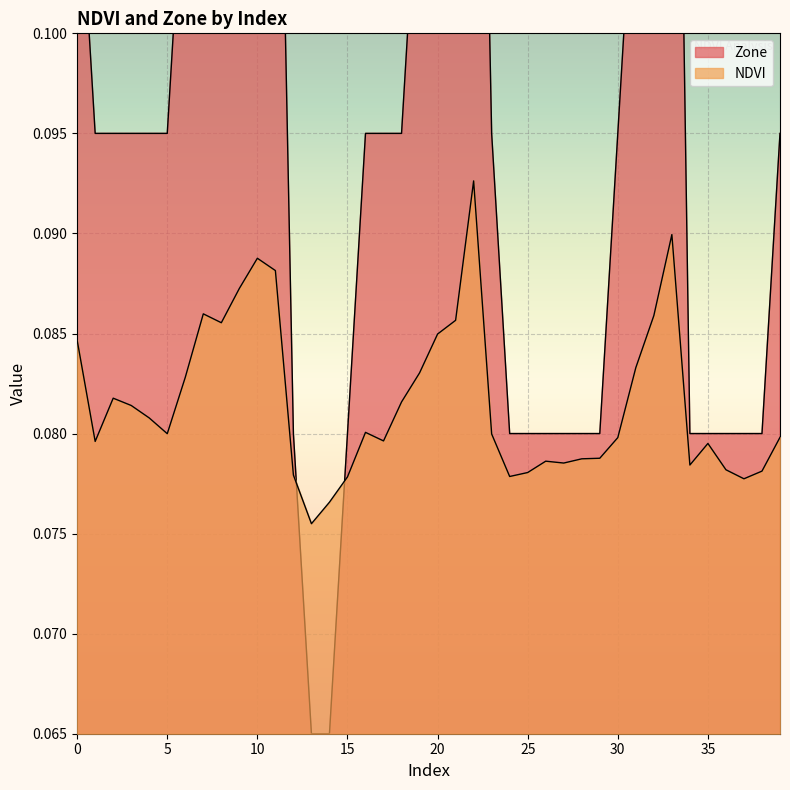

Reading right to left, what are all the values shown in this chart?

NDVI: 39=0.1	38=0.1	37=0.1	36=0.1	35=0.1	34=0.1	33=0.1	32=0.1	31=0.1	30=0.1	29=0.1	28=0.1	27=0.1	26=0.1	25=0.1	24=0.1	23=0.1	22=0.1	21=0.1	20=0.1	19=0.1	18=0.1	17=0.1	16=0.1	15=0.1	14=0.1	13=0.1	12=0.1	11=0.1	10=0.1	9=0.1	8=0.1	7=0.1	6=0.1	5=0.1	4=0.1	3=0.1	2=0.1	1=0.1	0=0.1
Zone: 39=0.1	38=0.1	37=0.1	36=0.1	35=0.1	34=0.1	33=0.1	32=0.1	31=0.1	30=0.1	29=0.1	28=0.1	27=0.1	26=0.1	25=0.1	24=0.1	23=0.1	22=0.1	21=0.1	20=0.1	19=0.1	18=0.1	17=0.1	16=0.1	15=0.1	14=0.1	13=0.1	12=0.1	11=0.1	10=0.1	9=0.1	8=0.1	7=0.1	6=0.1	5=0.1	4=0.1	3=0.1	2=0.1	1=0.1	0=0.1